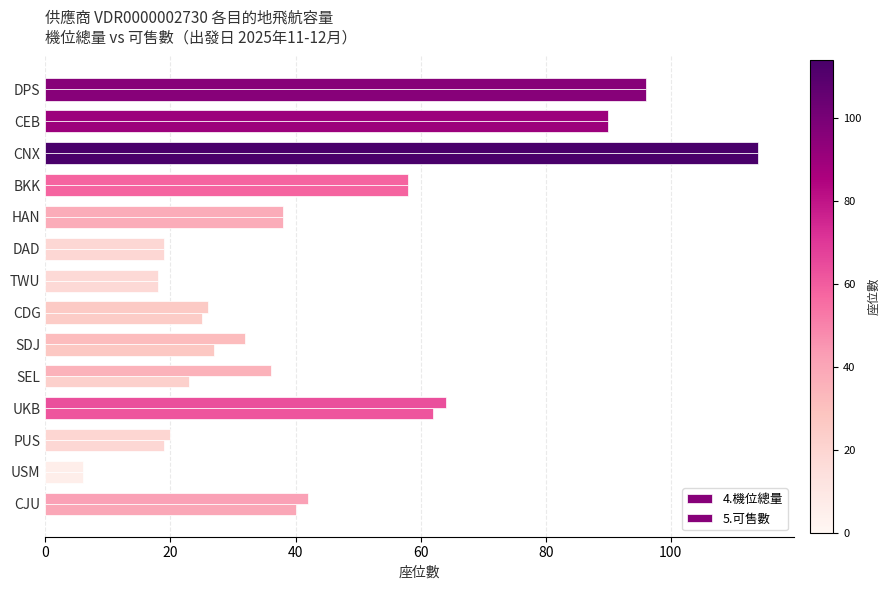

Which series has the largest range (max minus min)?

4.機位總量